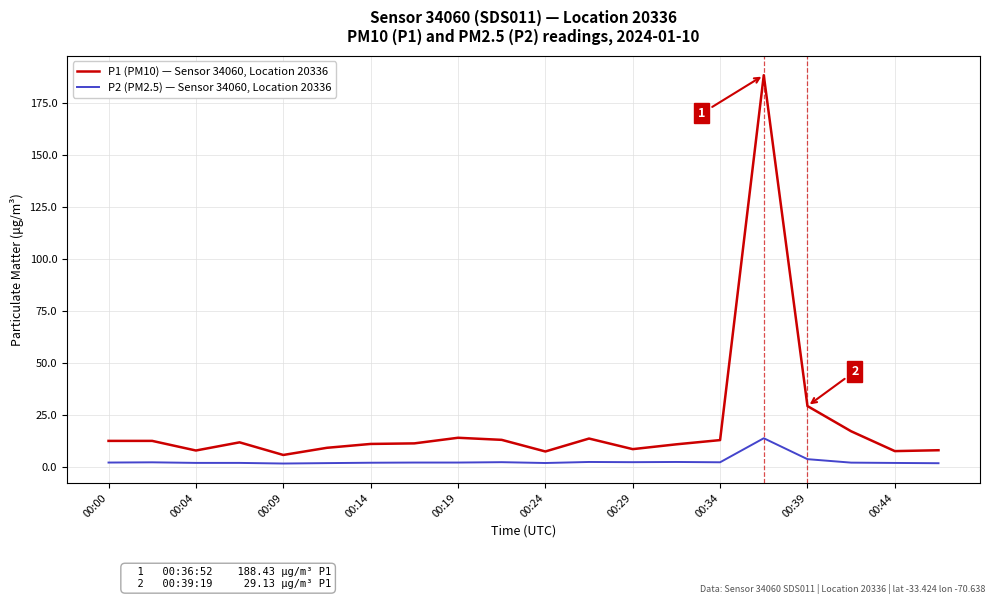

How many lines are shown in the chart?

2